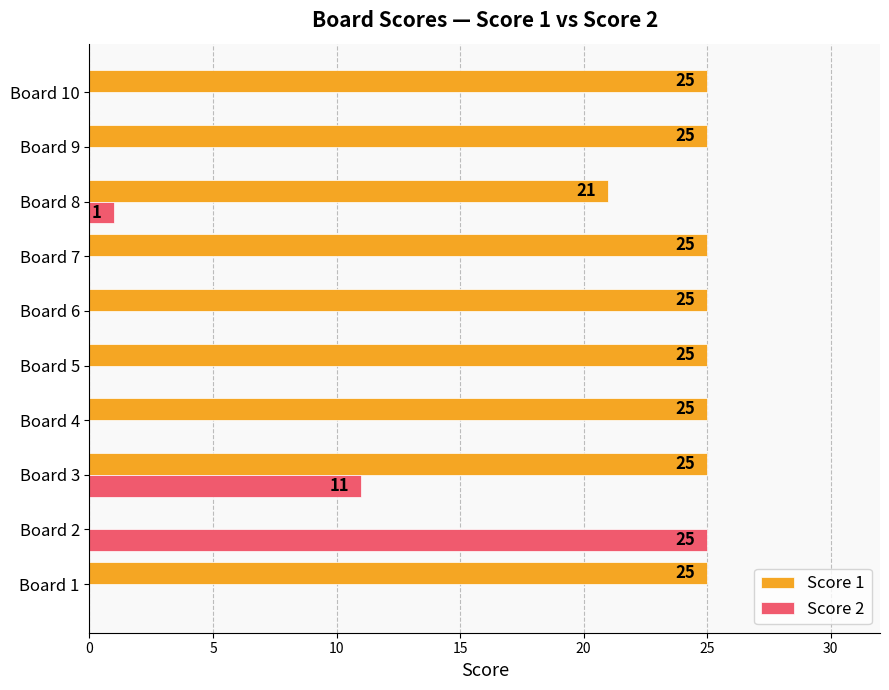

True or false: Score 2 has a value of 12 at Board 2.

False